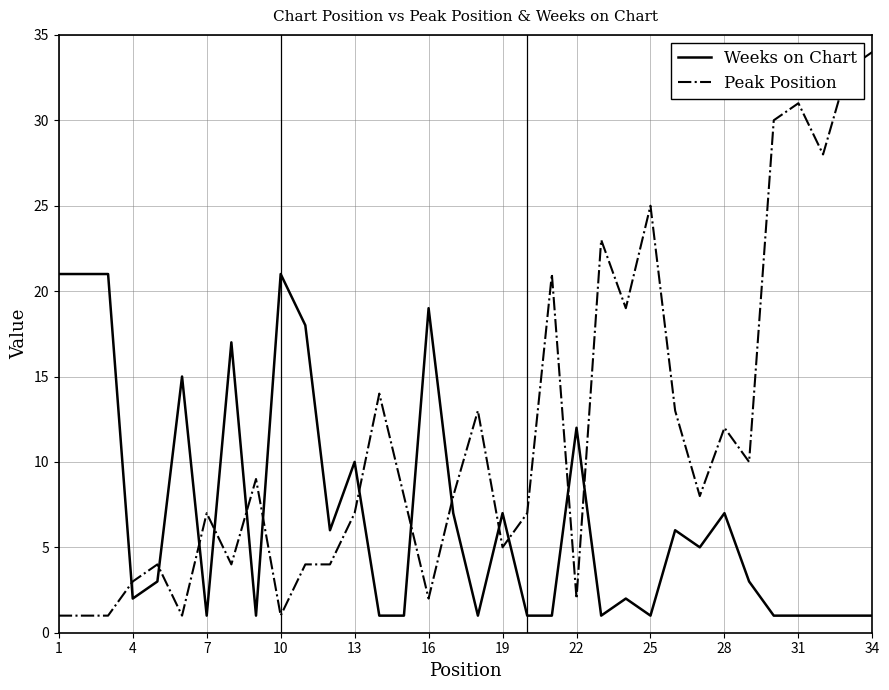

What is the minimum value for Peak Position?

1